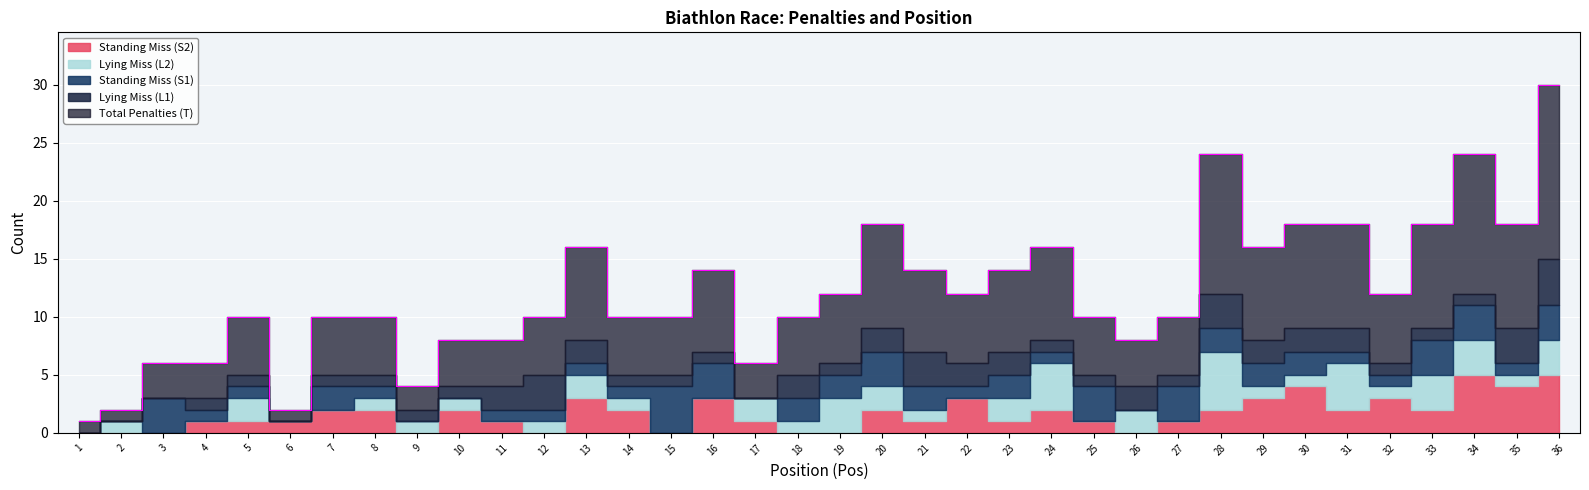

What is the sum of all Total Penalties (T) values?

218